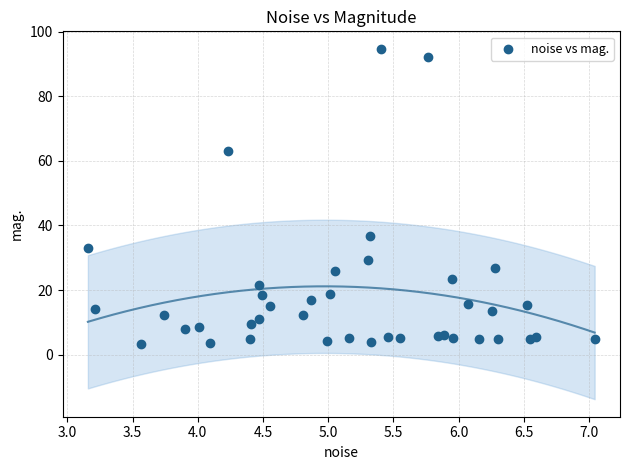

What Y value in the scatter plot is closest to 49?

36.8